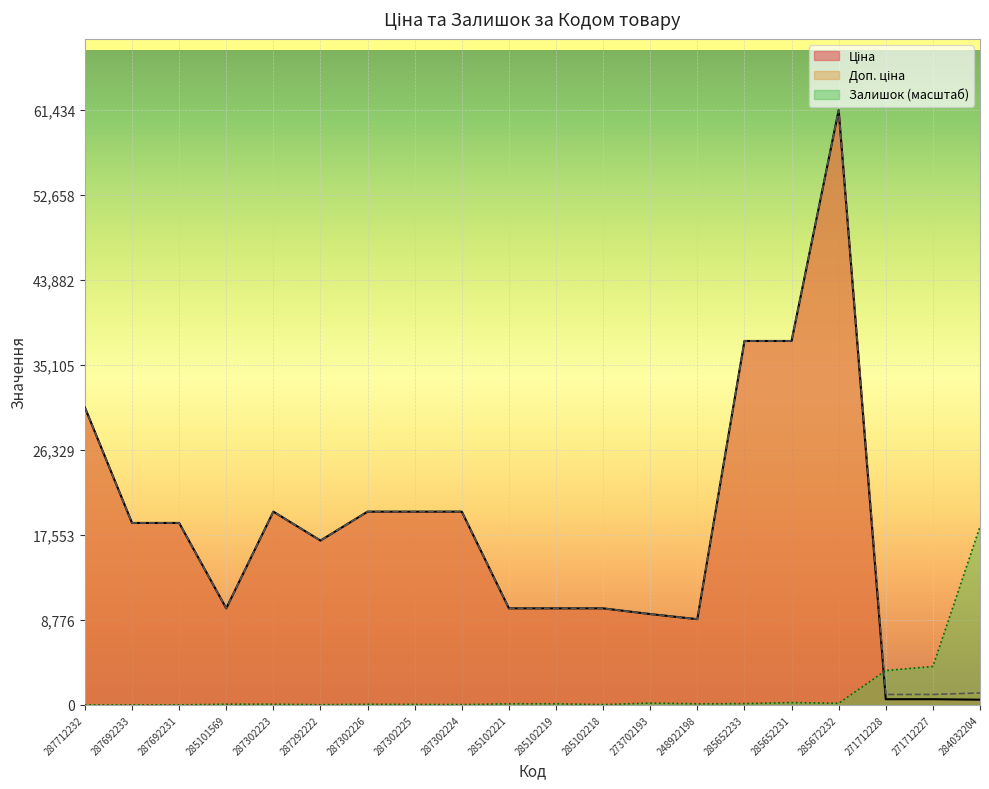

What position from the right is 287302224?

12